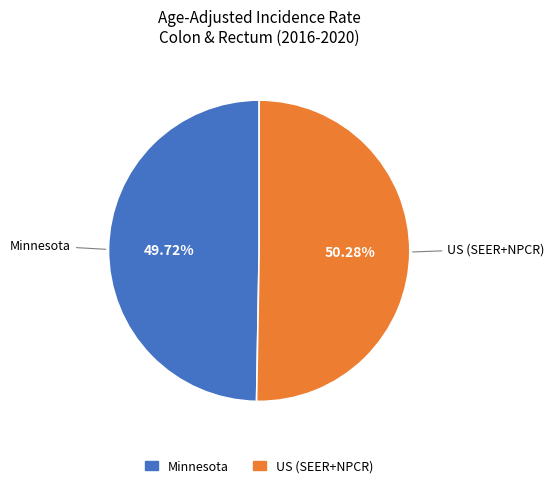

To the nearest percent, what portion does US (SEER+NPCR) represent?

50%